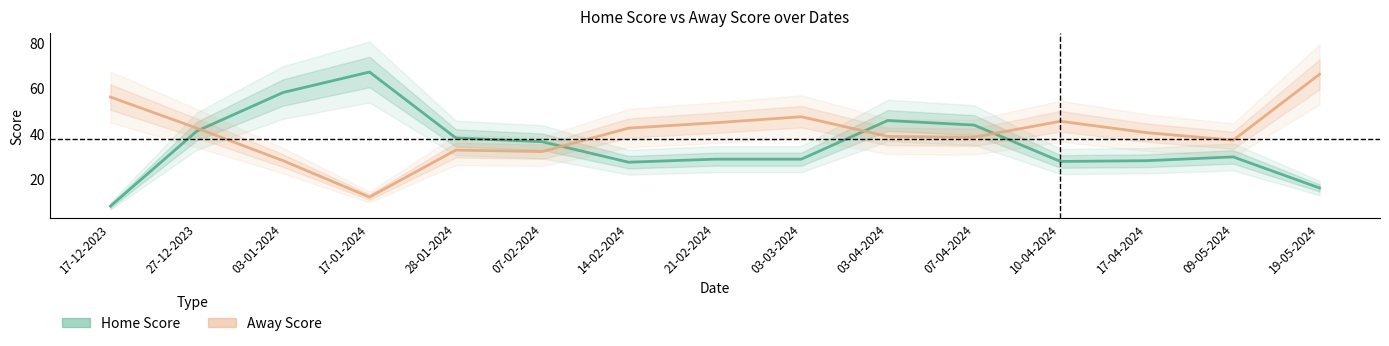

Where is Away Score nearest to the value 39?

03-04-2024